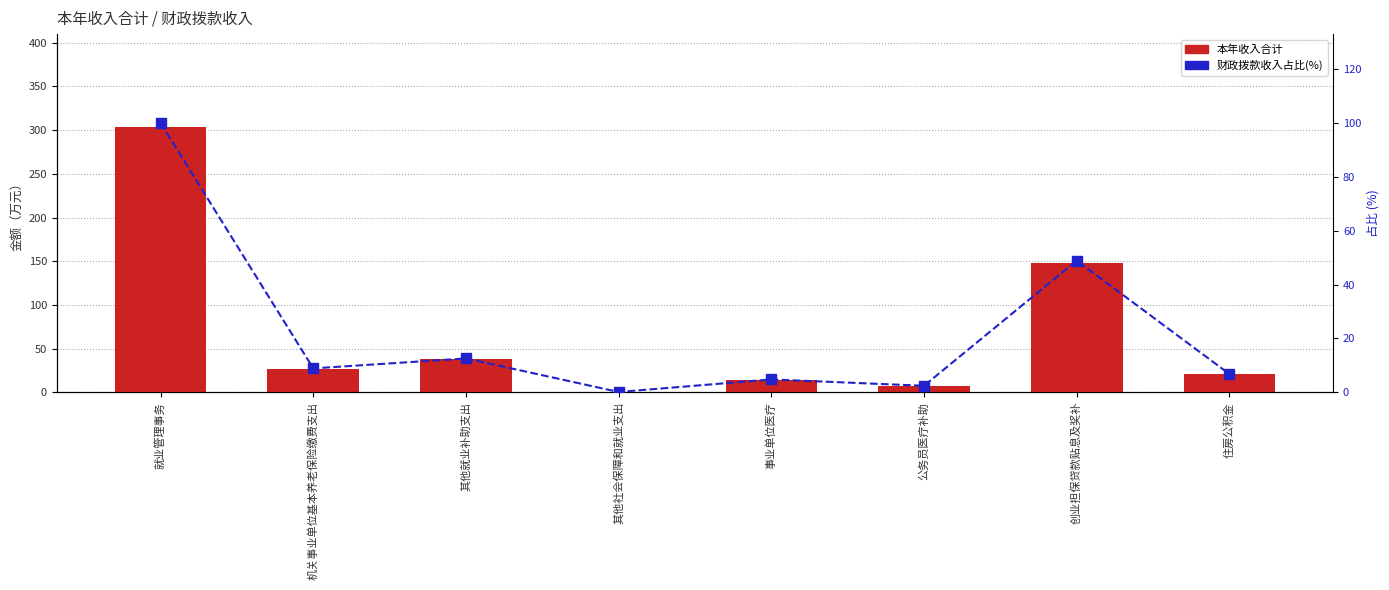

What is the greatest value displayed?

303.6